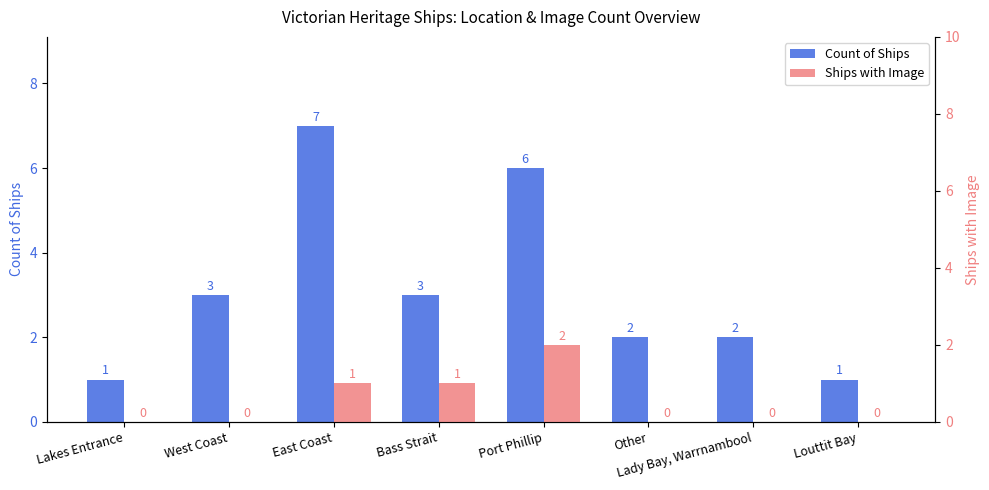

Reading left to right, transcribe all the data shown in this chart.

Count of Ships: Lakes Entrance=1	West Coast=3	East Coast=7	Bass Strait=3	Port Phillip=6	Other=2	Lady Bay, Warrnambool=2	Louttit Bay=1
Ships with Image: Lakes Entrance=0	West Coast=0	East Coast=1	Bass Strait=1	Port Phillip=2	Other=0	Lady Bay, Warrnambool=0	Louttit Bay=0